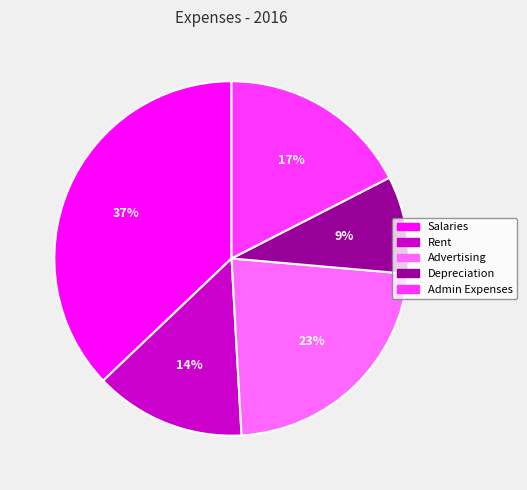

To the nearest percent, what percentage of the pie is Rent?

14%